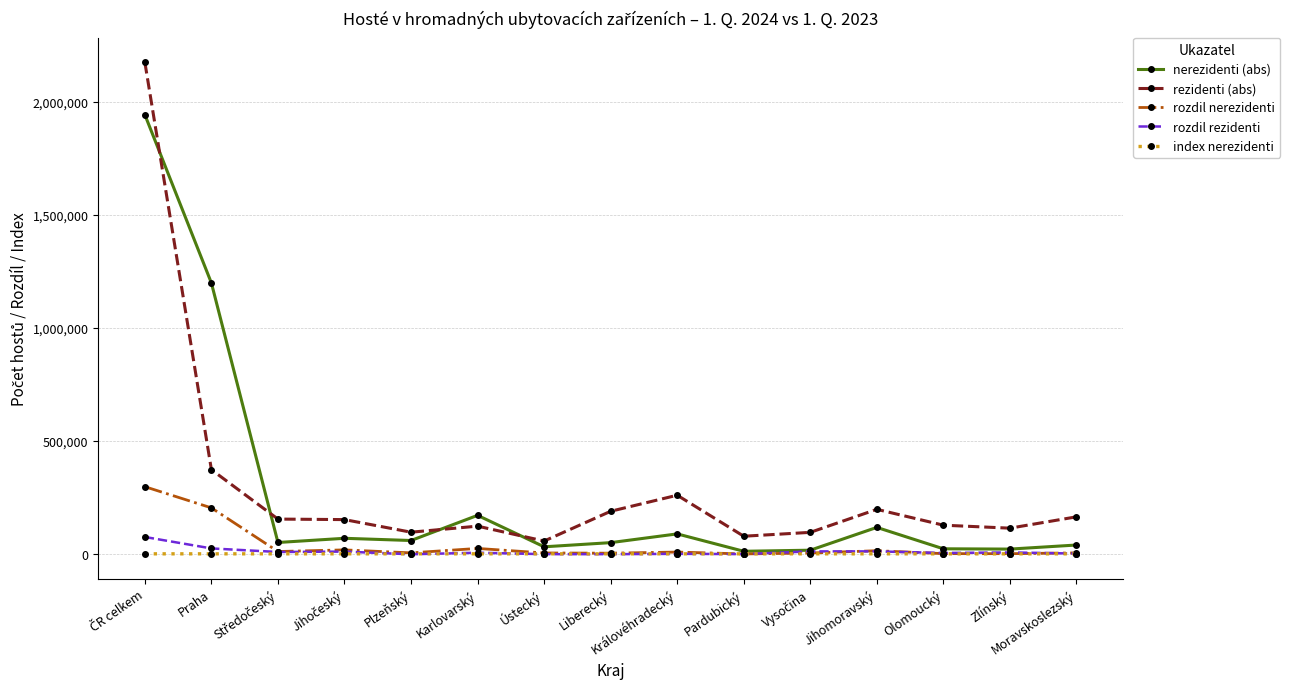

At how many categories does at least one series exceed 228577?

3